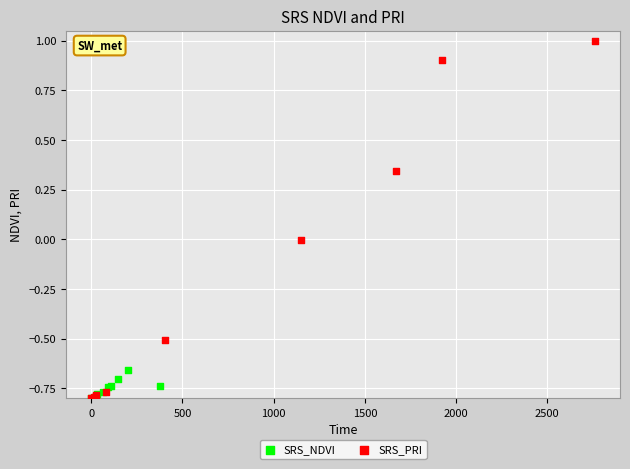

Which series contains the highest Y value?

SRS_PRI